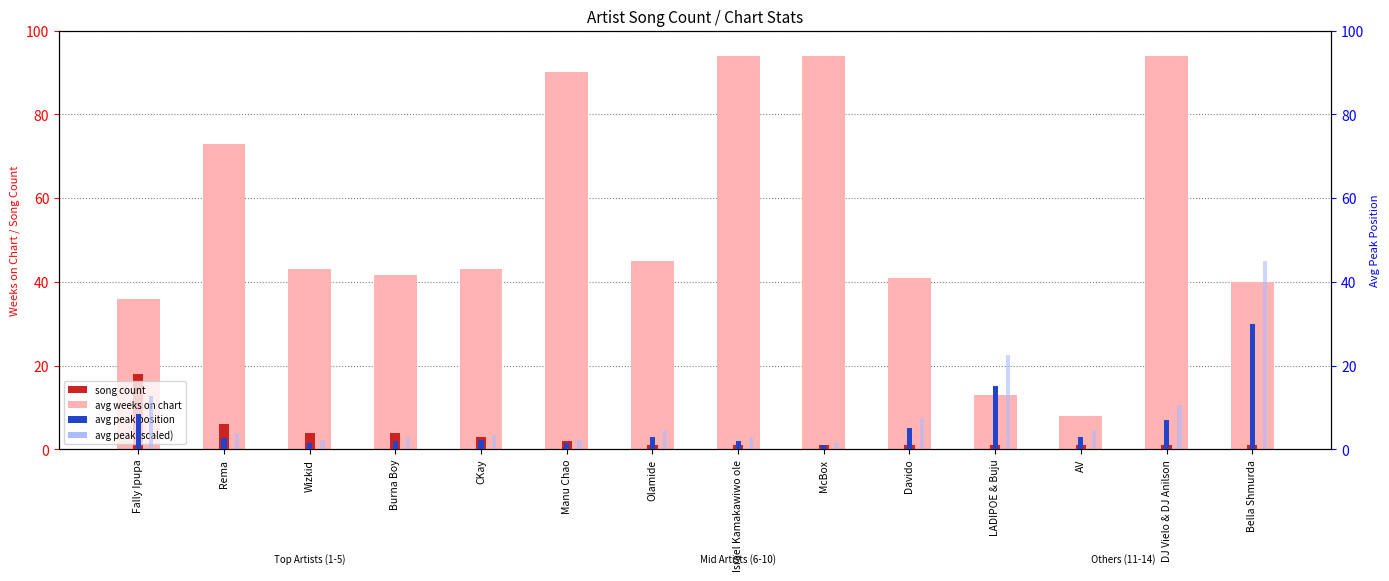

True or false: avg weeks on chart has a value of 94.0 at Israel Kamakawiwo ole.

True